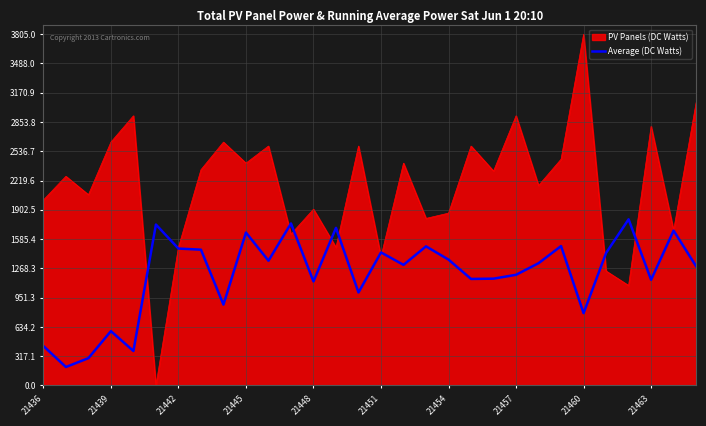

Which series has the largest range (max minus min)?

PV Panels (DC Watts)